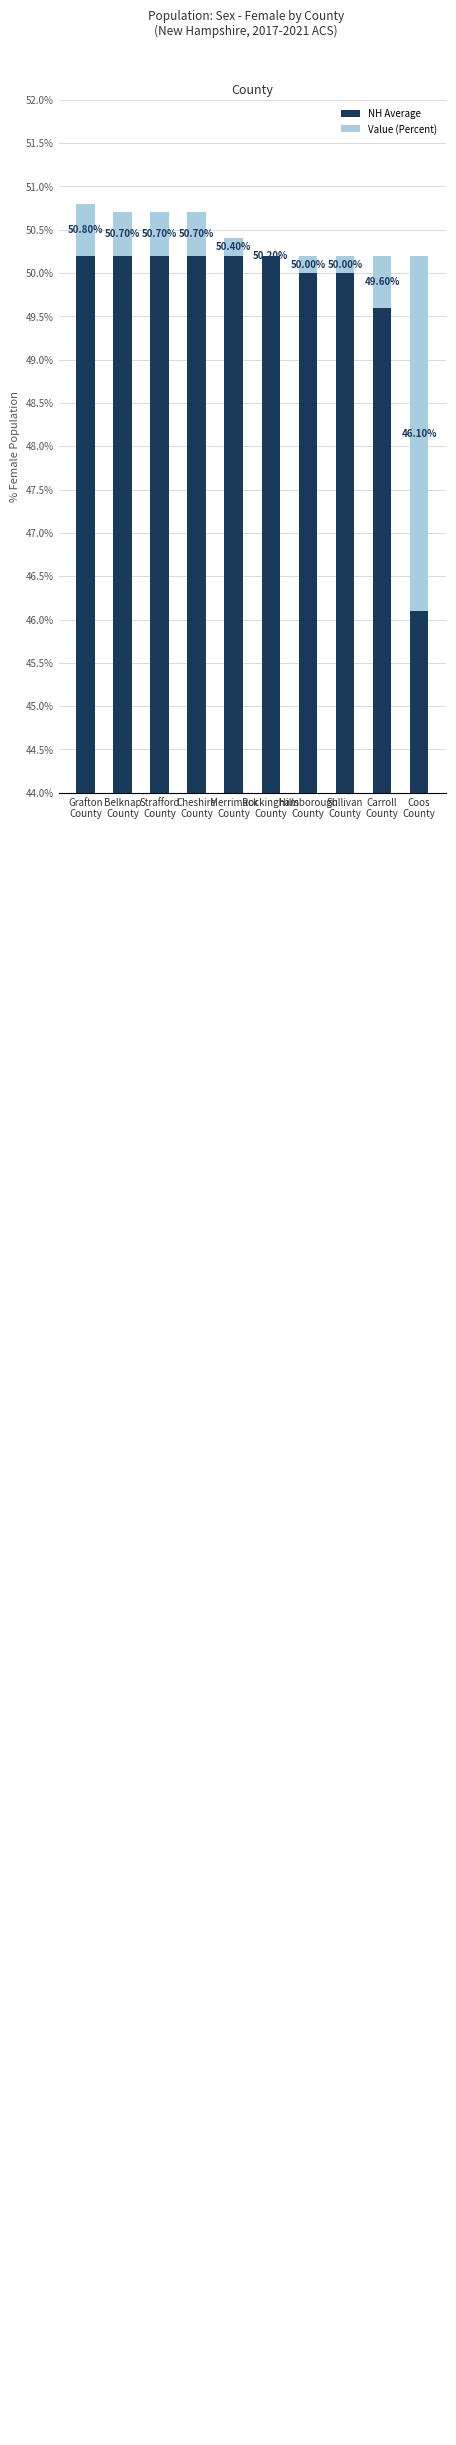

What is the total value across all series at Cheshire
County?

50.7